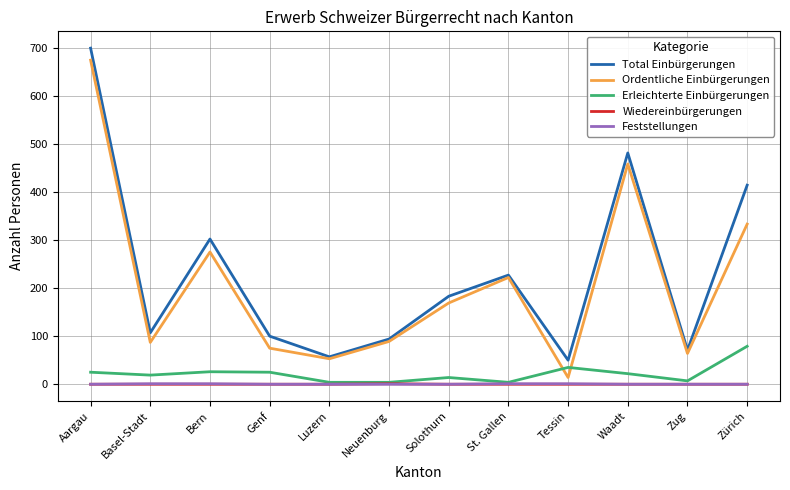

How many lines are shown in the chart?

5